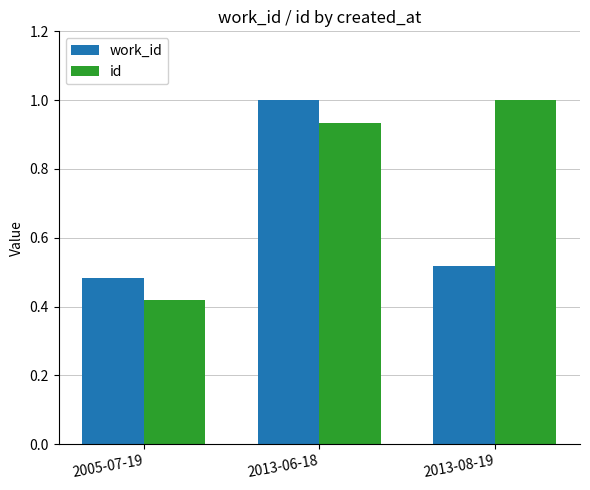

True or false: id has a value of 0.7 at 2005-07-19.

False